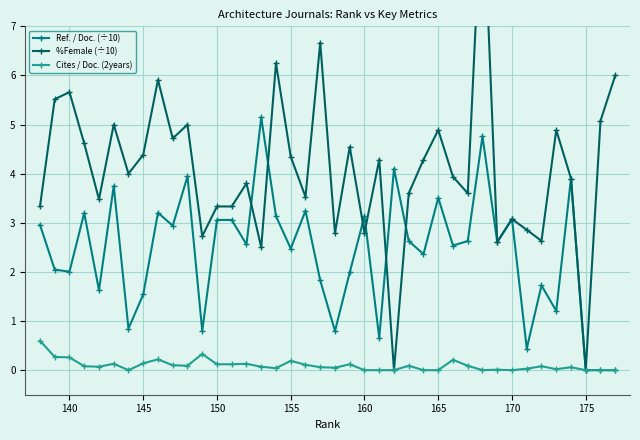

What is the highest value of the Ref. / Doc. (÷10) series?

5.1